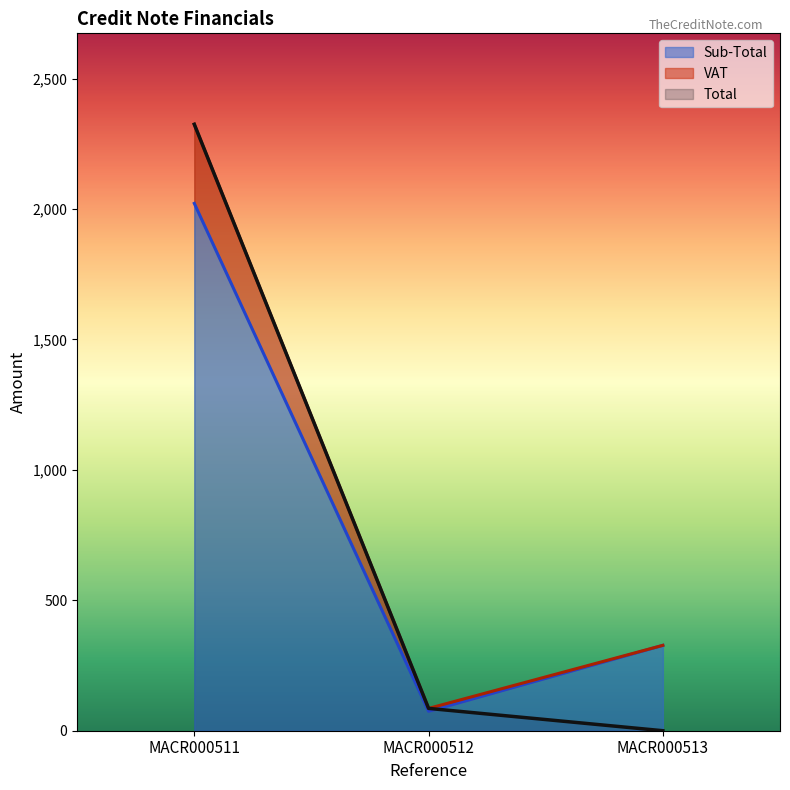

What is the difference between the highest and lowest values at MACR000512?

11.2